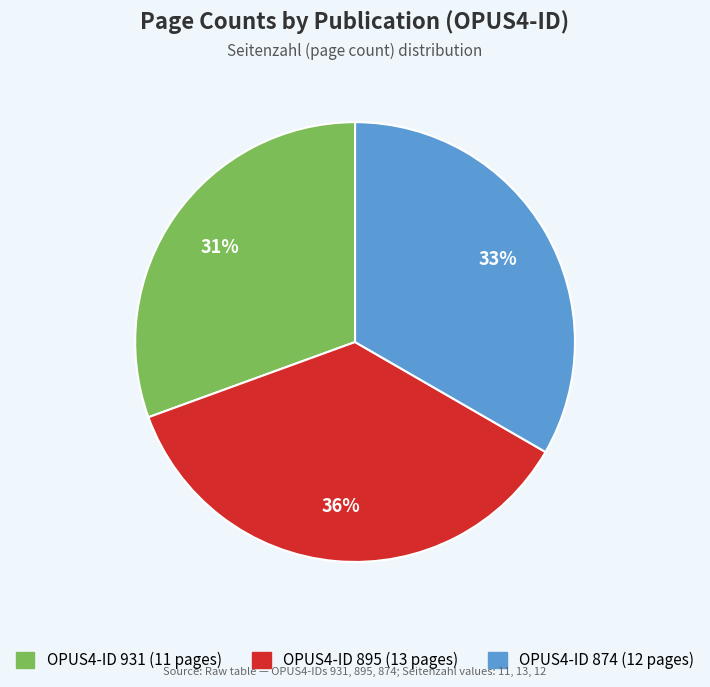

Is there a majority slice in this chart?

No